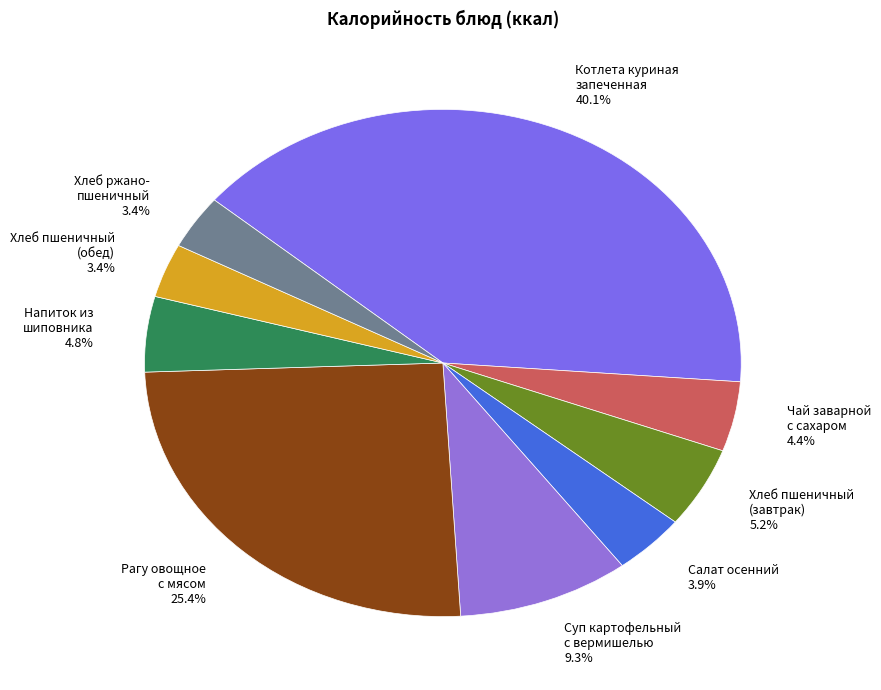

How much of the chart is everything except Суп картофельный с вермишелью 9.3%?

90.7%